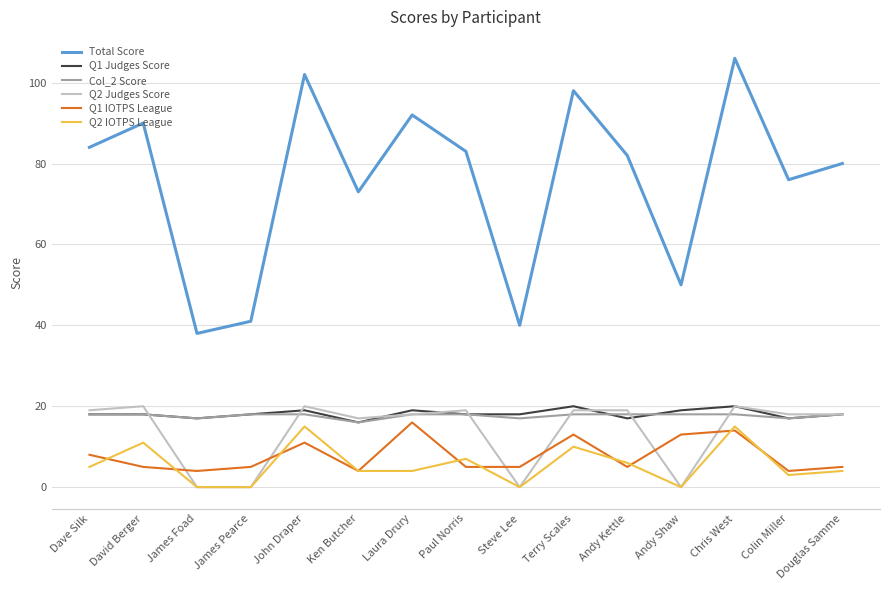

Does the chart display data point markers on the line(s)?

No